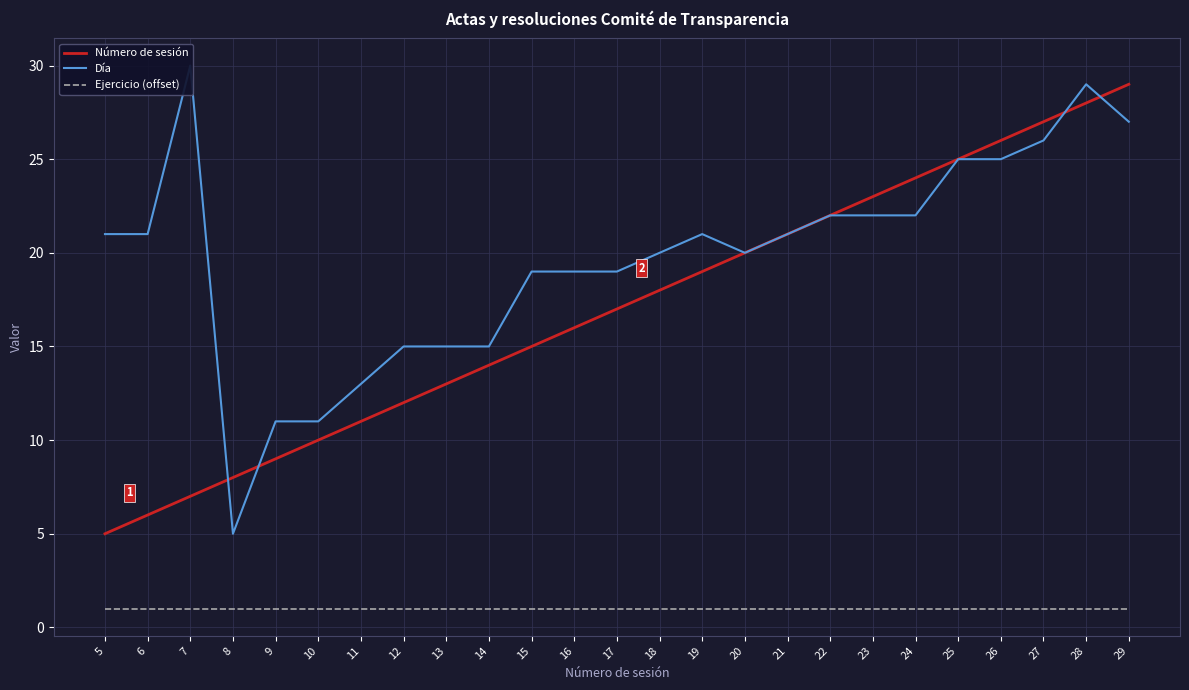

What is the value of the Ejercicio (offset) point at the 5th from the left?

1